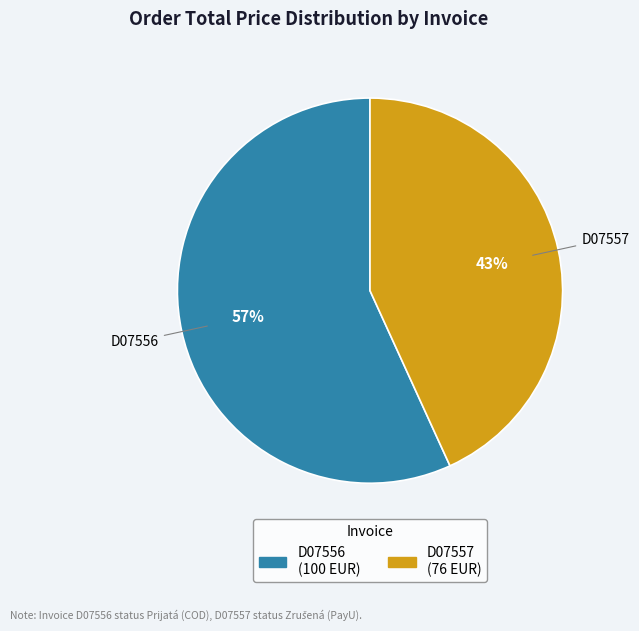

Which slice represents more than half of the pie?

D07556